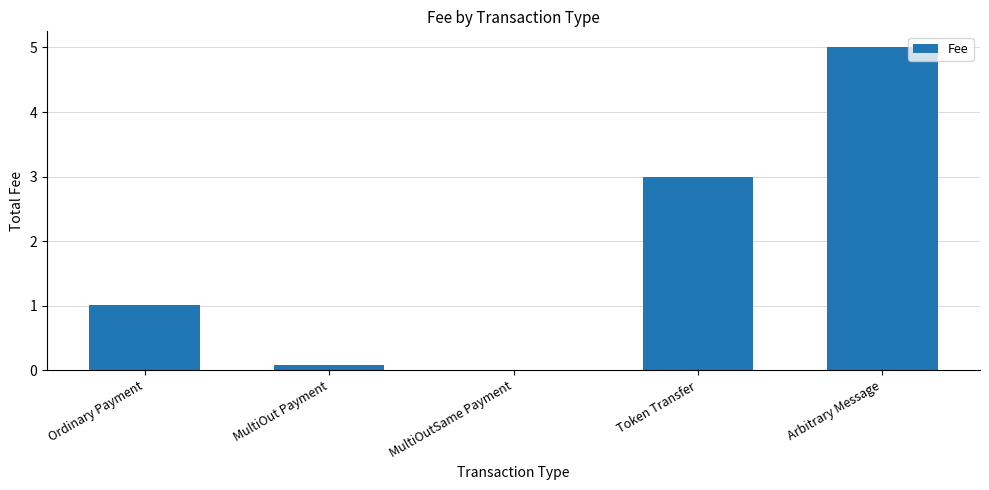

What is the sum of the values at MultiOutSame Payment and MultiOut Payment?

0.1